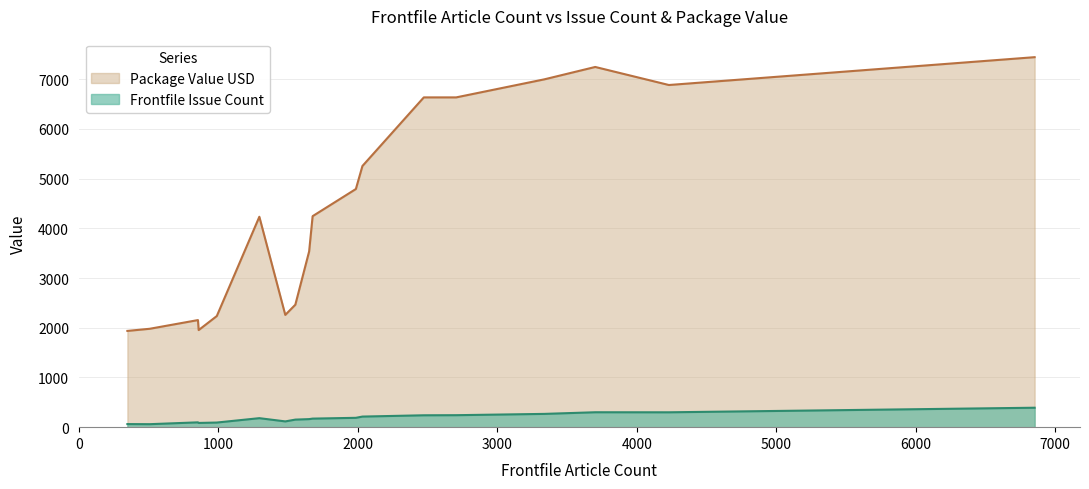

Count the number of categories in the chart.

18